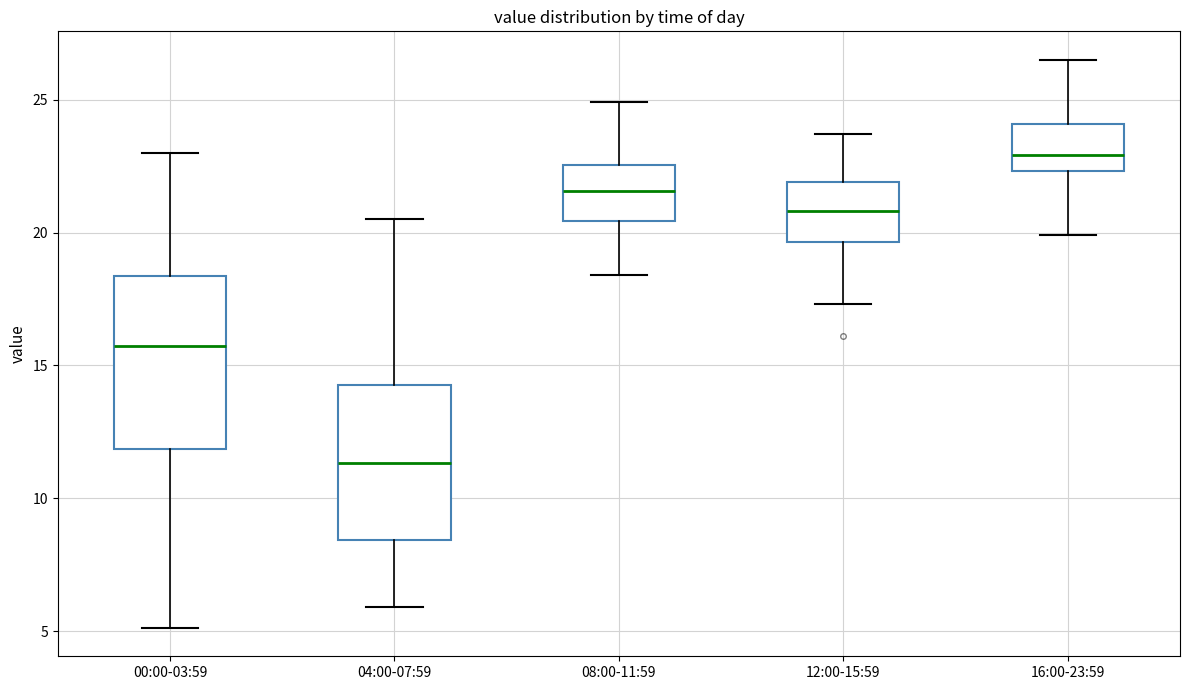

Reading left to right, read every box against the y-axis: the position of its median line, the range the box covers, and the ends of its whiskers. The values are not printed on the chart, so give them approximately, as read against the axis.

00:00-03:59: median 16.0, box 12.0 to 18.5, whiskers 5.0 to 23.0
04:00-07:59: median 11.5, box 8.5 to 14.5, whiskers 6.0 to 20.5
08:00-11:59: median 21.5, box 20.5 to 22.5, whiskers 18.5 to 25.0
12:00-15:59: median 21.0, box 19.5 to 22.0, whiskers 17.5 to 23.5
16:00-23:59: median 23.0, box 22.5 to 24.0, whiskers 20.0 to 26.5